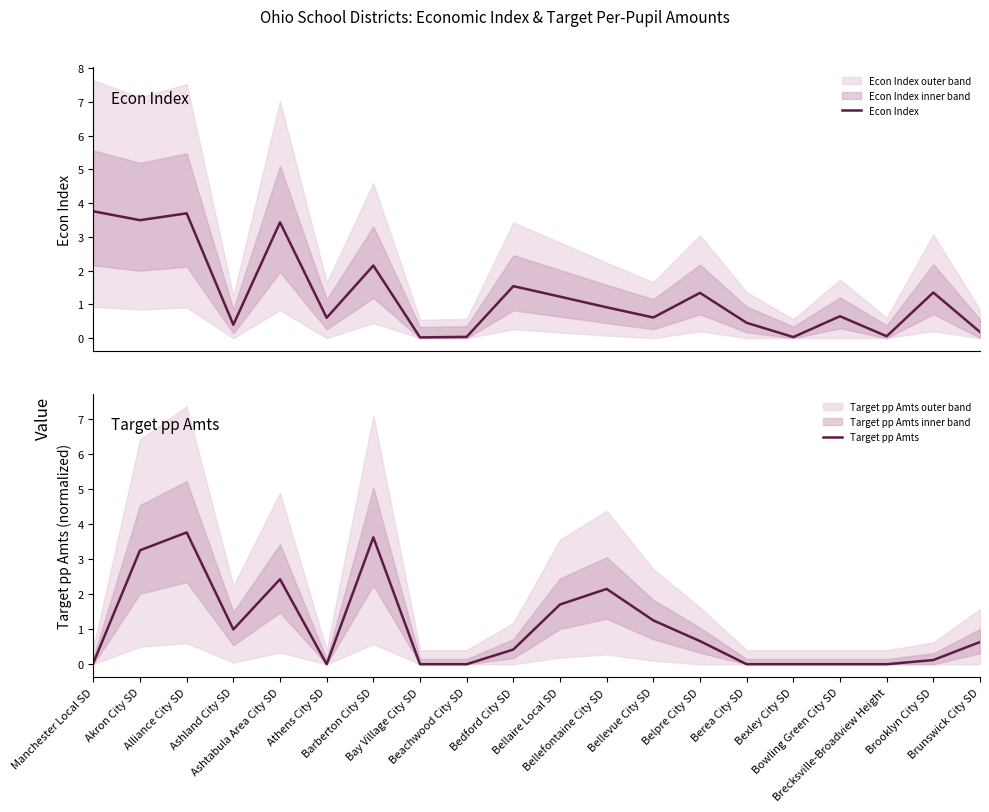

Reading left to right, extract all data points from this chart.

Econ Index: 3.8	3.5	3.7	0.4	3.4	0.6	2.1	0.0	0.0	1.5	1.2	0.9	0.6	1.3	0.5	0.0	0.6	0.1	1.3	0.2
Target pp Amts: 0.0	3.2	3.8	1.0	2.4	0.0	3.6	0.0	0.0	0.4	1.7	2.1	1.2	0.7	0.0	0.0	0.0	0.0	0.1	0.6